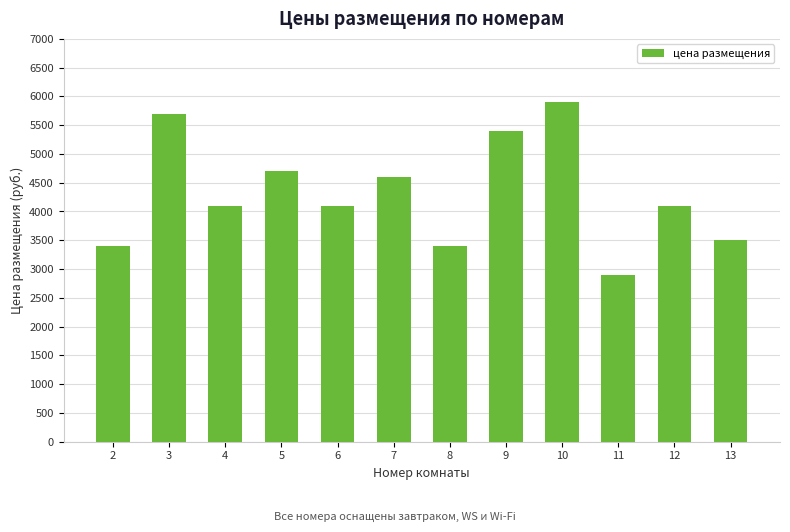

The value at 5 is 1183. True or false?

False